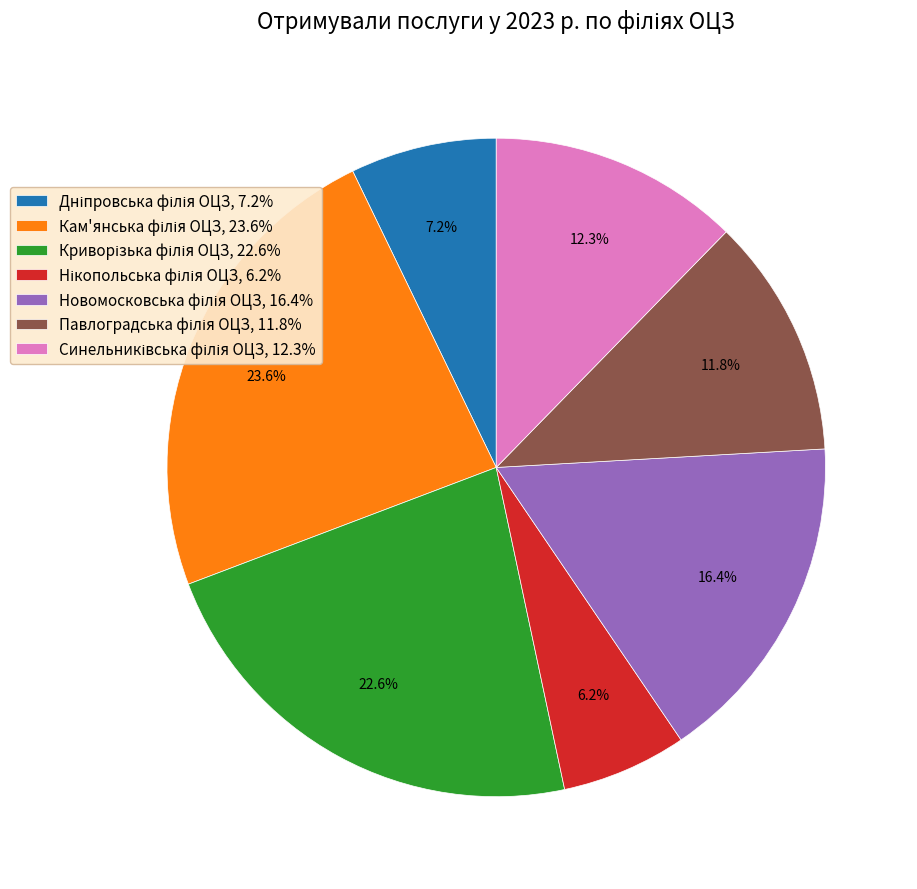

How many segments does this pie chart have?

7